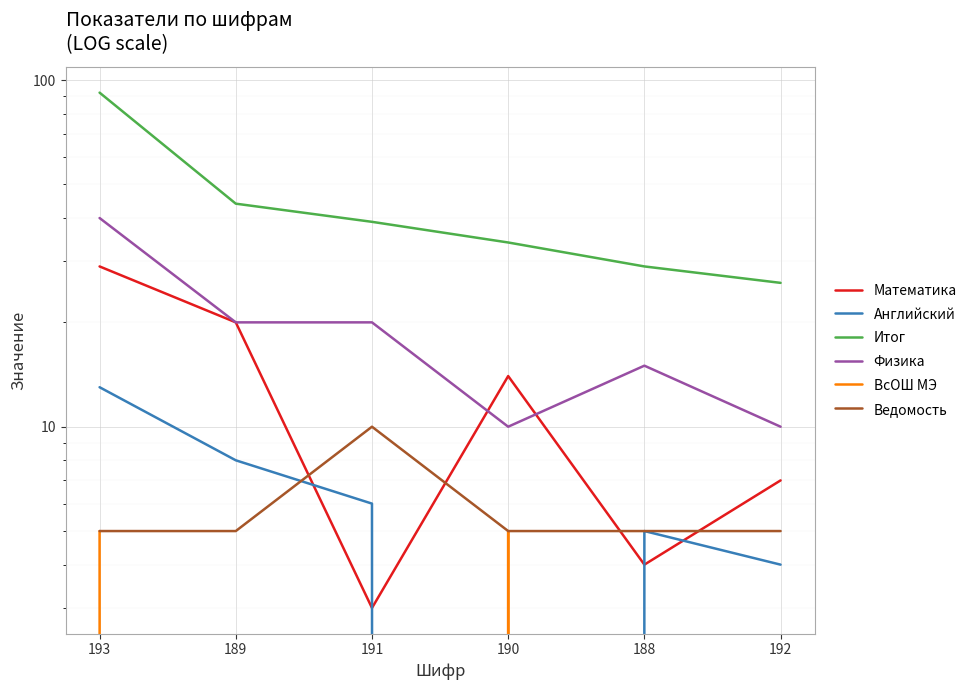

What is the greatest value displayed?

92